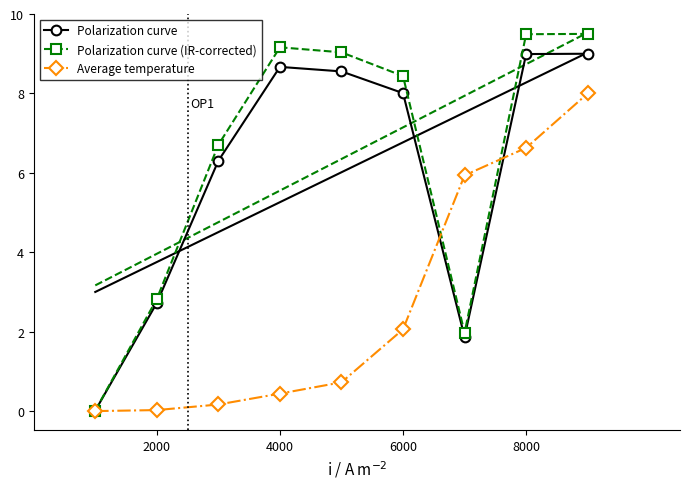

Read the Average temperature value at 6000.

2.1